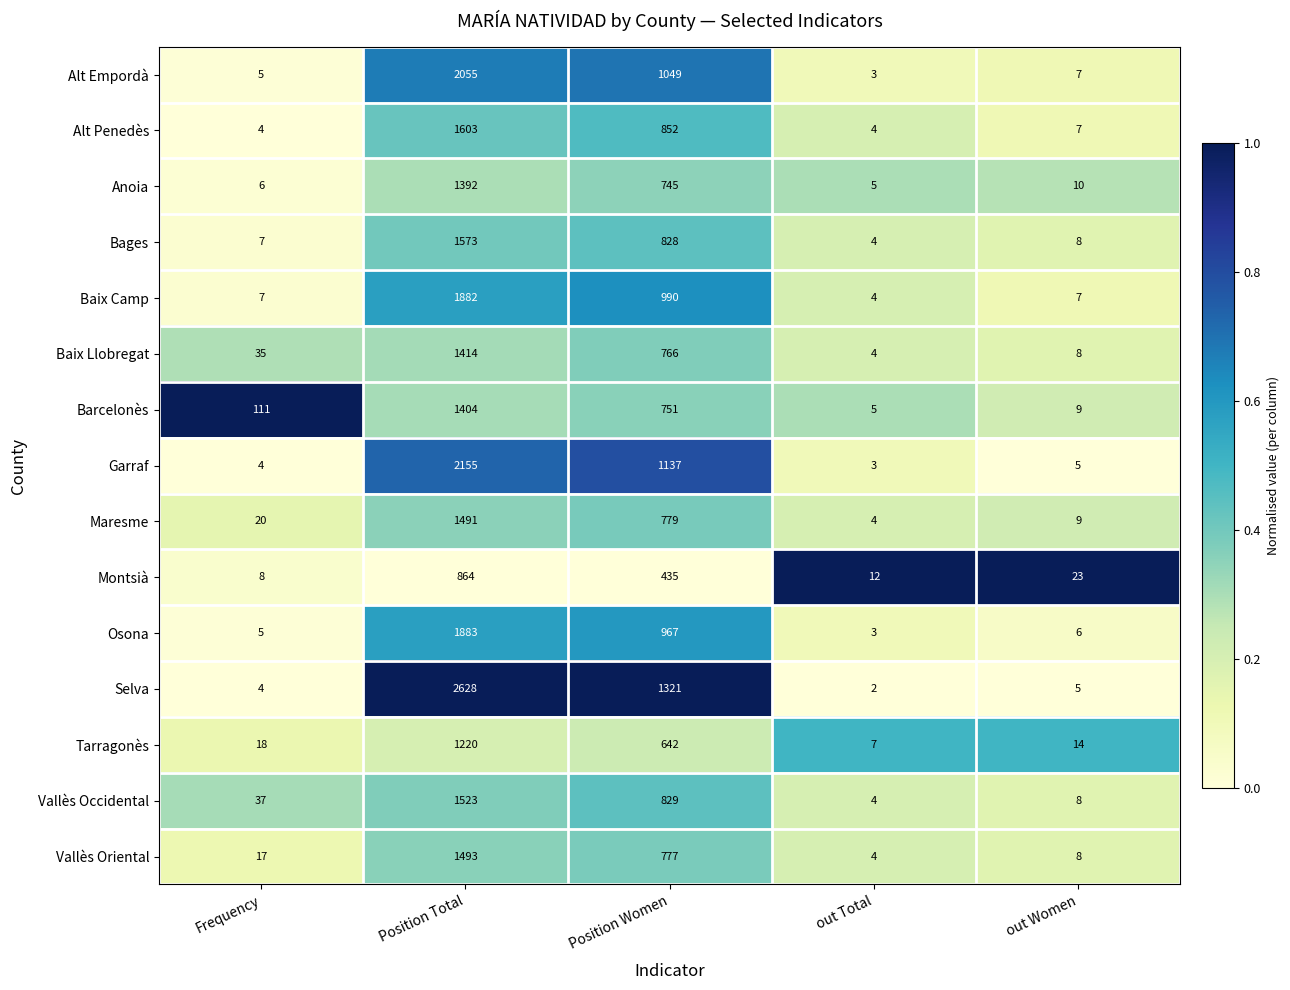

The value of Garraf at Frequency is 1. True or false?

False